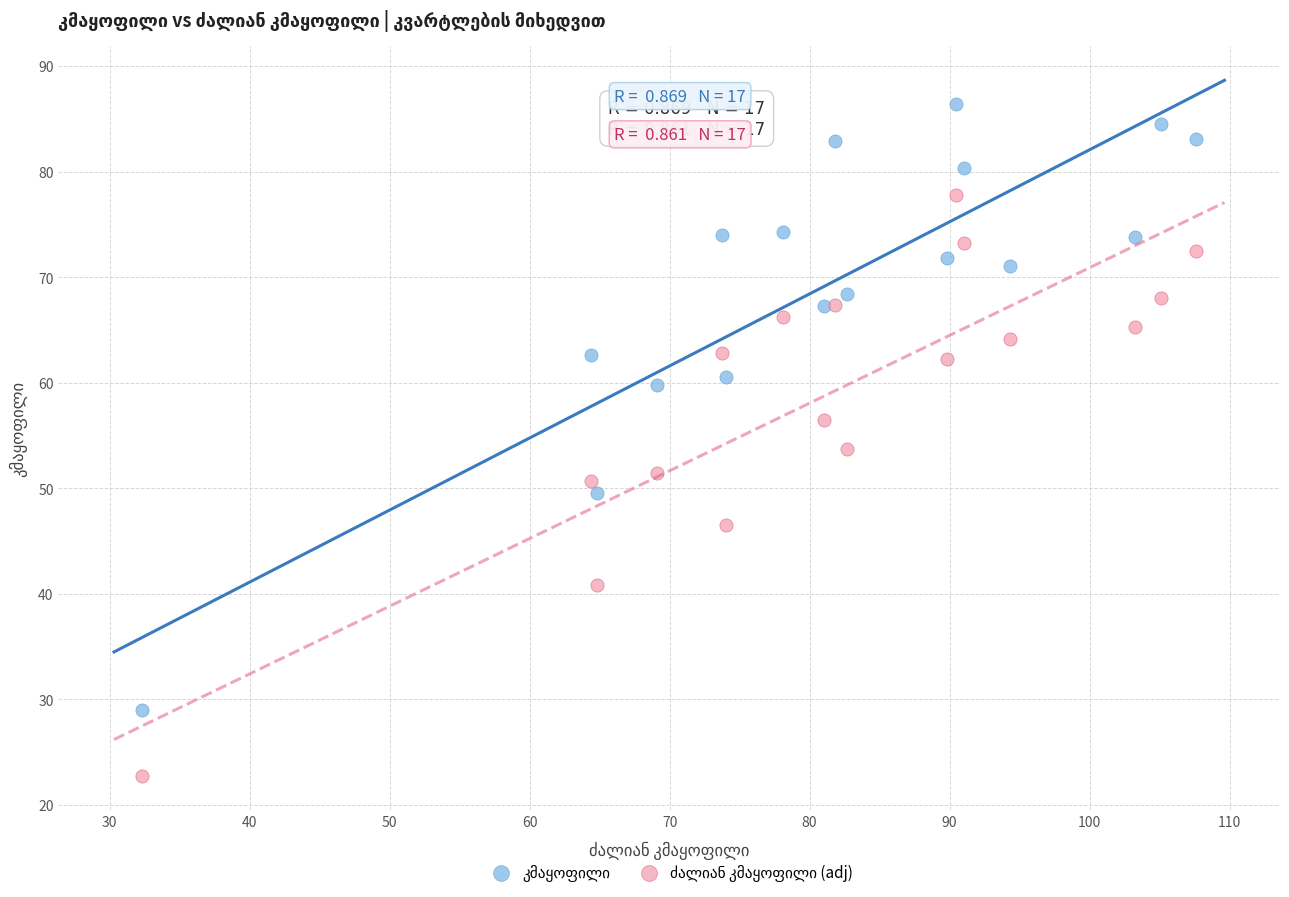

What is the X range (max minus min) for the scatter plot?

75.3